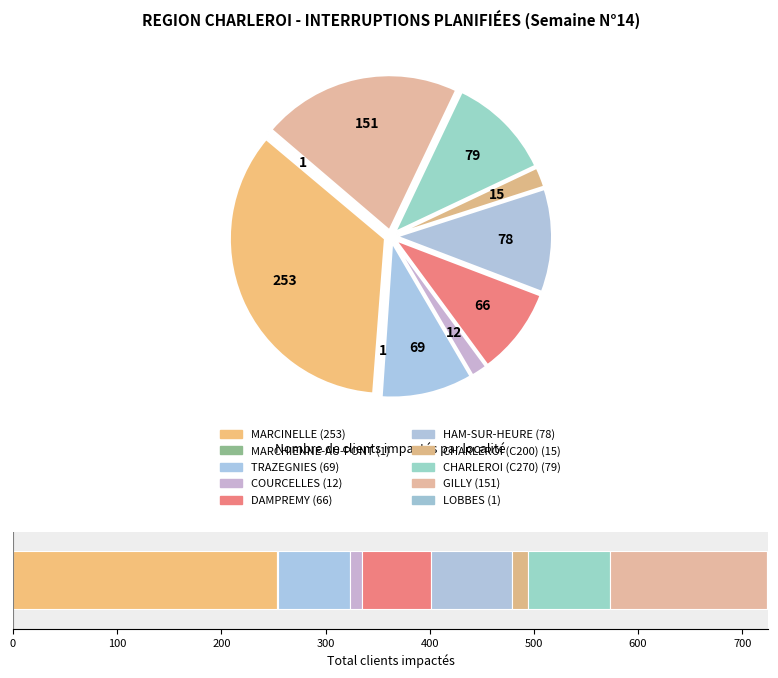

Does CHARLEROI (C270324026) account for over 50% of the chart?

No